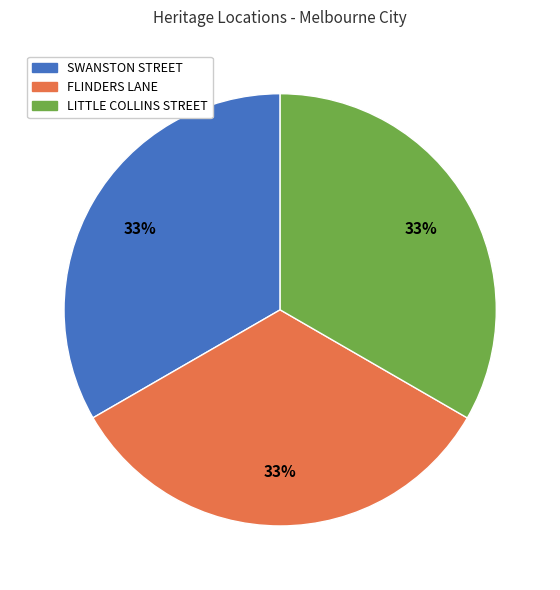

To the nearest percent, what is the combined percentage of SWANSTON STREET and LITTLE COLLINS STREET?

67%